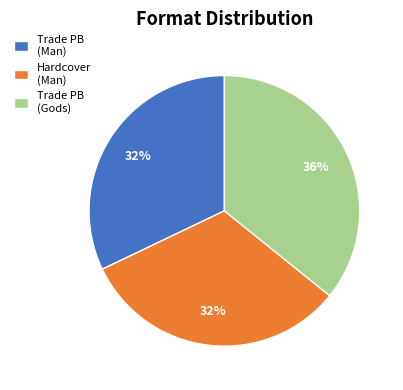

What percentage is the Trade PB (Gods) slice, to the nearest percent?

36%